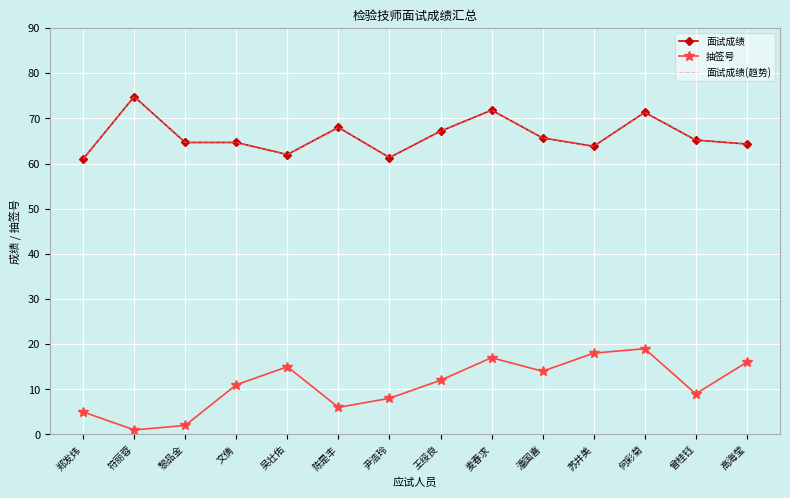

What are all the series names shown in the legend?

面试成绩, 抽签号, 面试成绩(趋势)